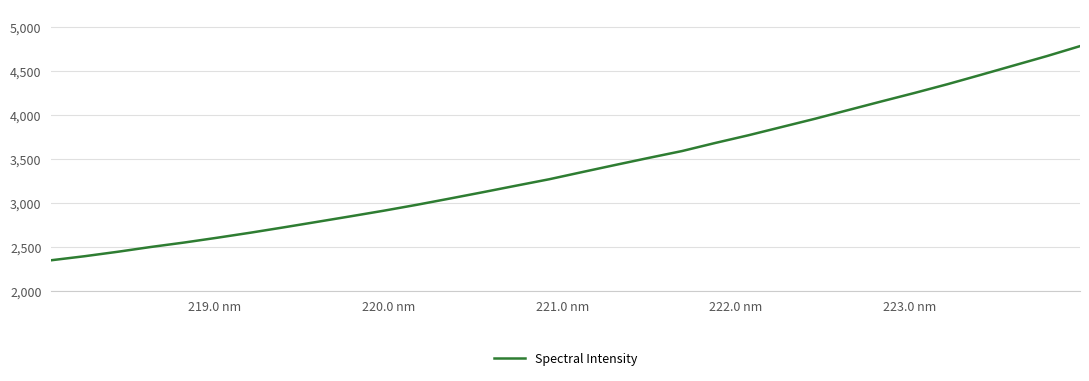

Count the number of data series in this chart.

1